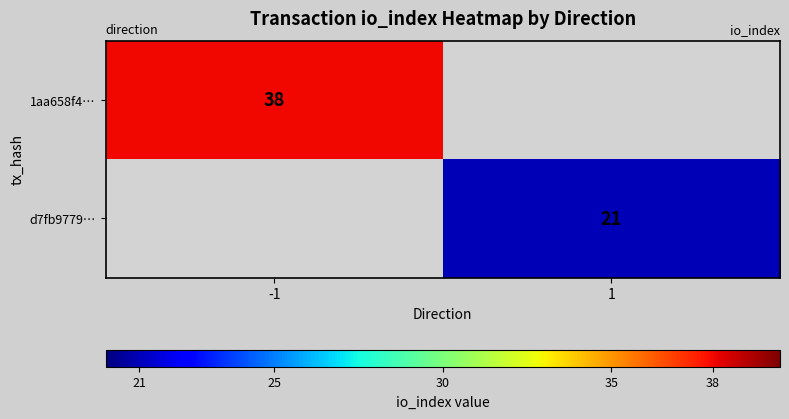

At which category does the chart reach its peak across all series?

-1